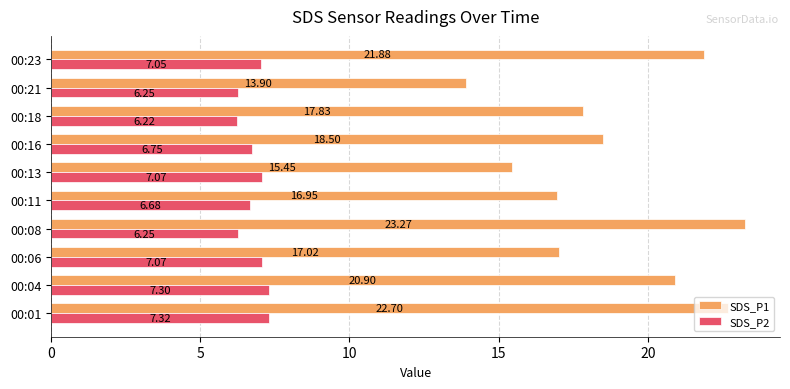

Rank the series by their average value, from highest to lowest.

SDS_P1, SDS_P2